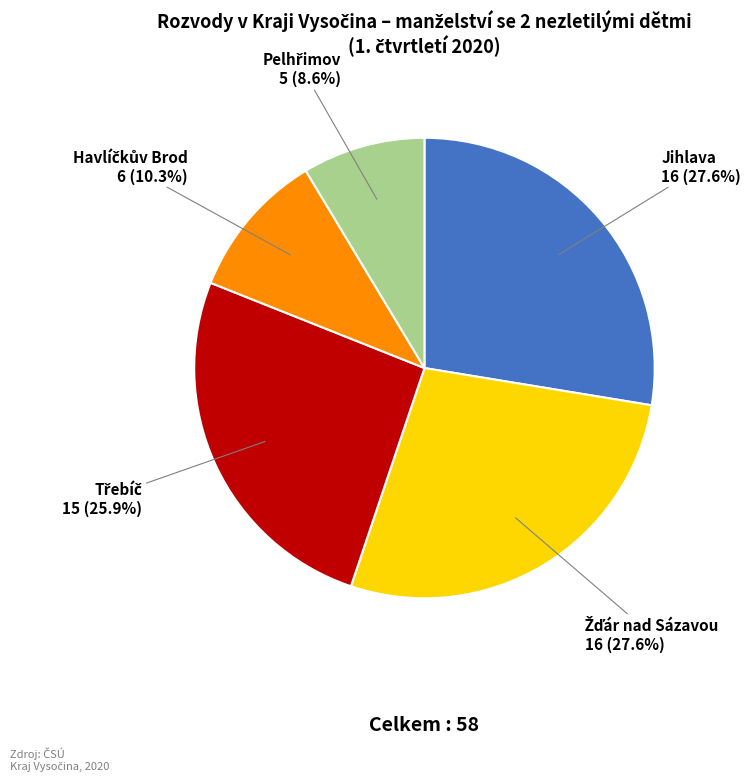

Does any single category account for the majority?

No